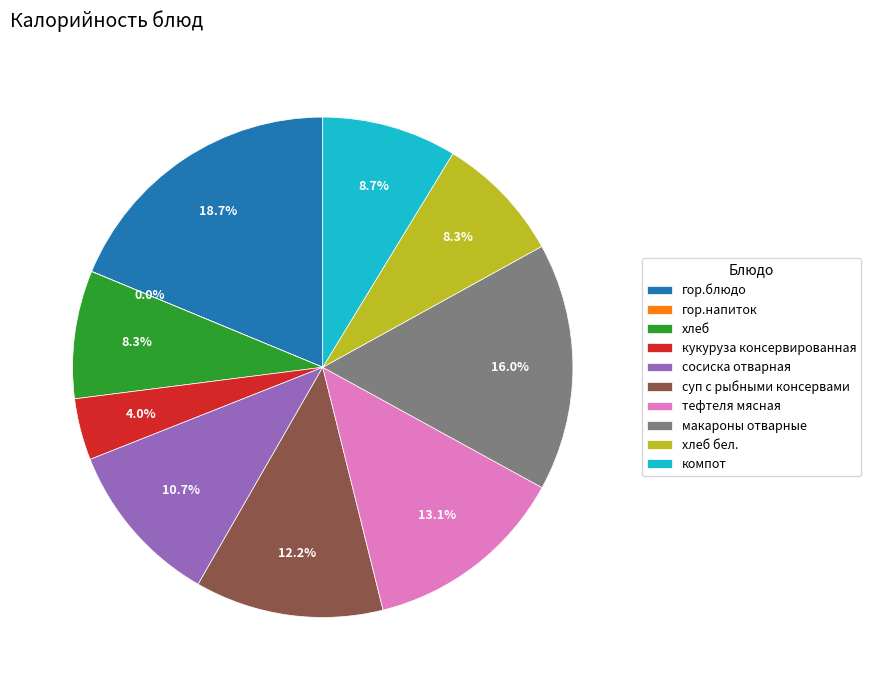

Which category has the biggest portion of the pie?

гор.блюдо